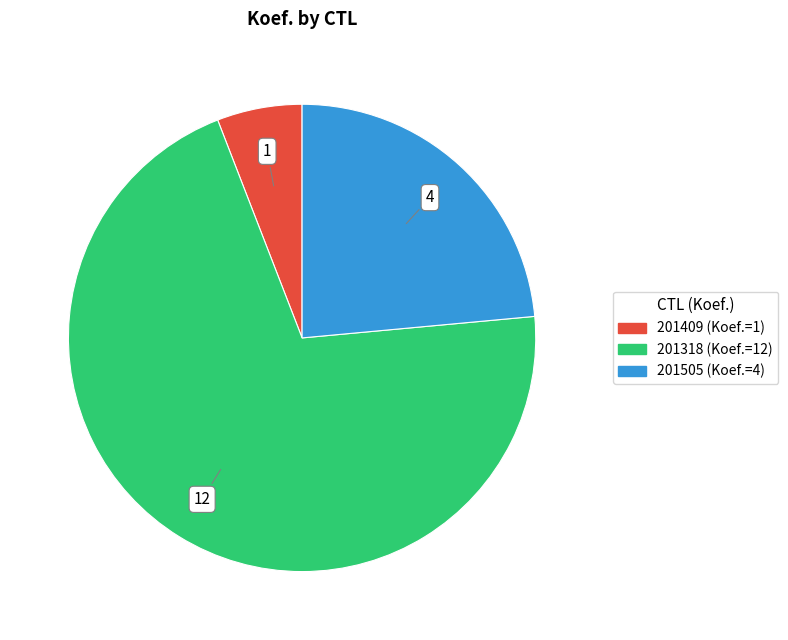

Do 201318 (Koef.=12) and 201505 (Koef.=4) together represent more than half of the pie?

Yes